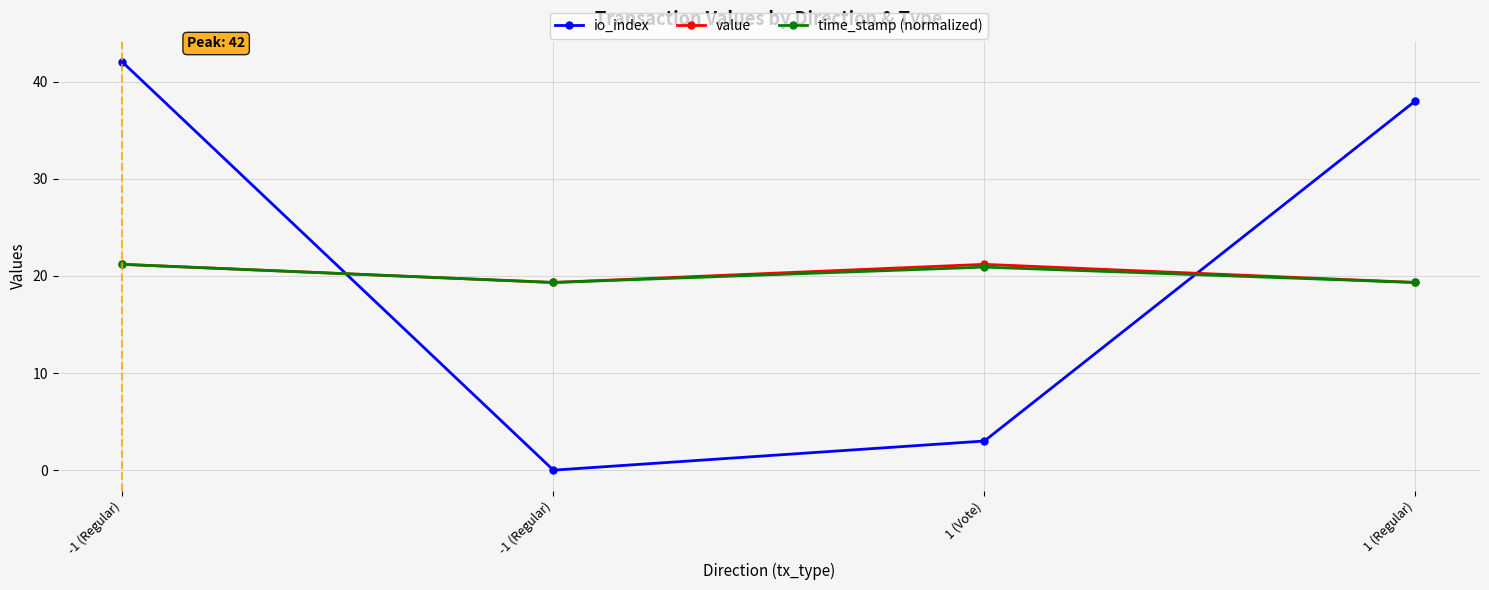

What is the value of the io_index point at the 1st from the left?

42.0